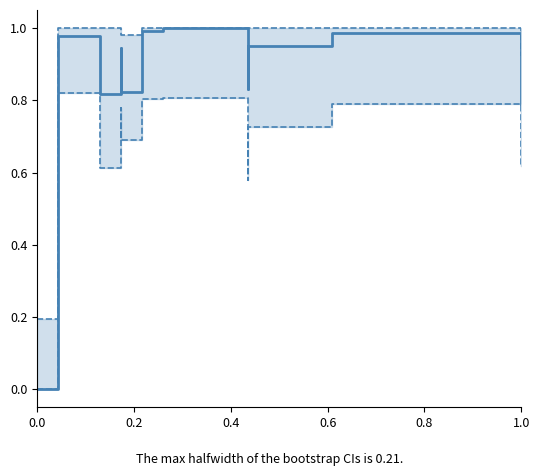

True or false: lower CI and upper CI intersect in this chart.

False